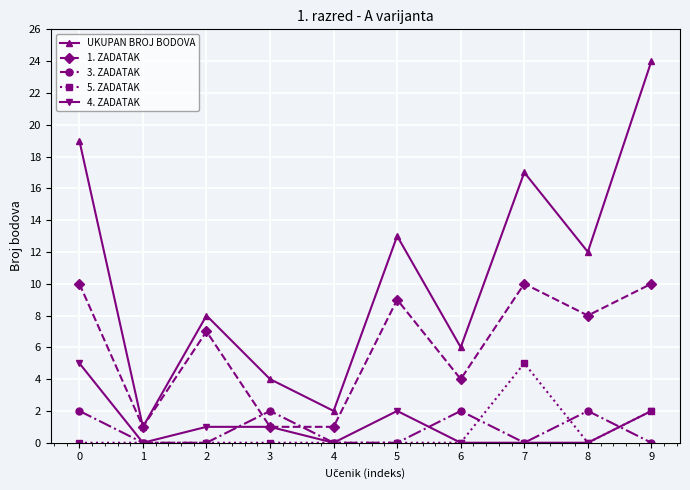

Is the value of 5. ZADATAK at 3 greater than the value of 1. ZADATAK at 9?

No